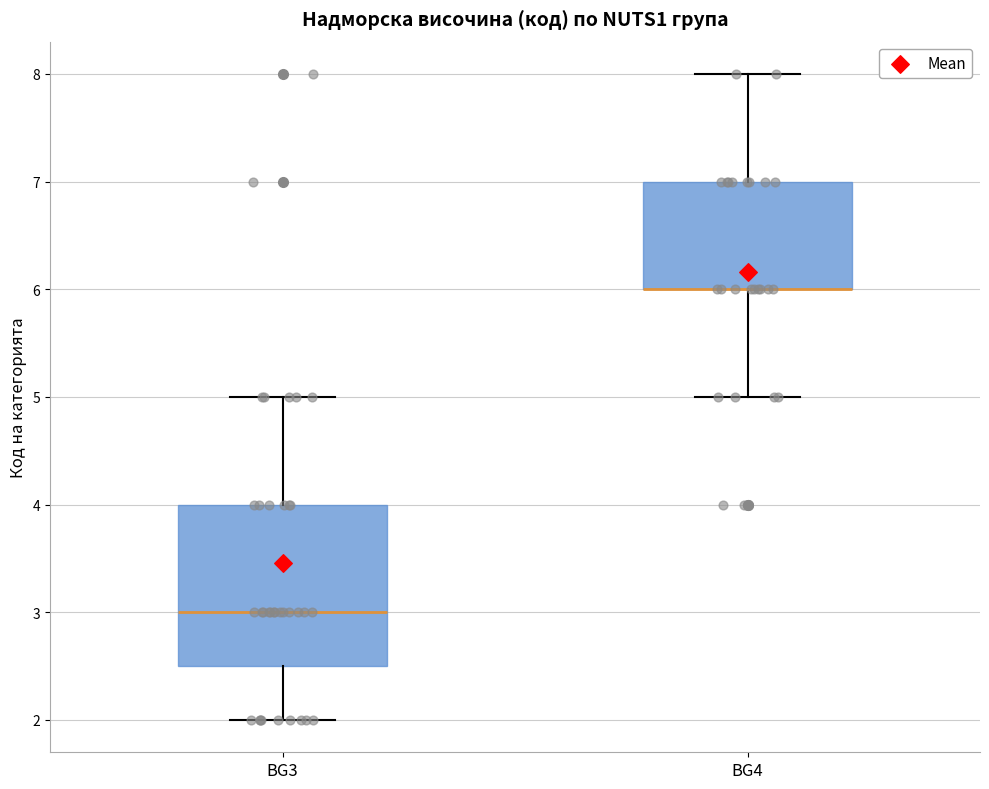

Reading left to right, read every box against the y-axis: the position of its median line, the range the box covers, and the ends of its whiskers. The values are not printed on the chart, so give them approximately, as read against the axis.

BG3: median 3.0, box 2.5 to 4.0, whiskers 2.0 to 5.0
BG4: median 6.0 (drawn on the box's lower edge), box 6.0 to 7.0, whiskers 5.0 to 8.0